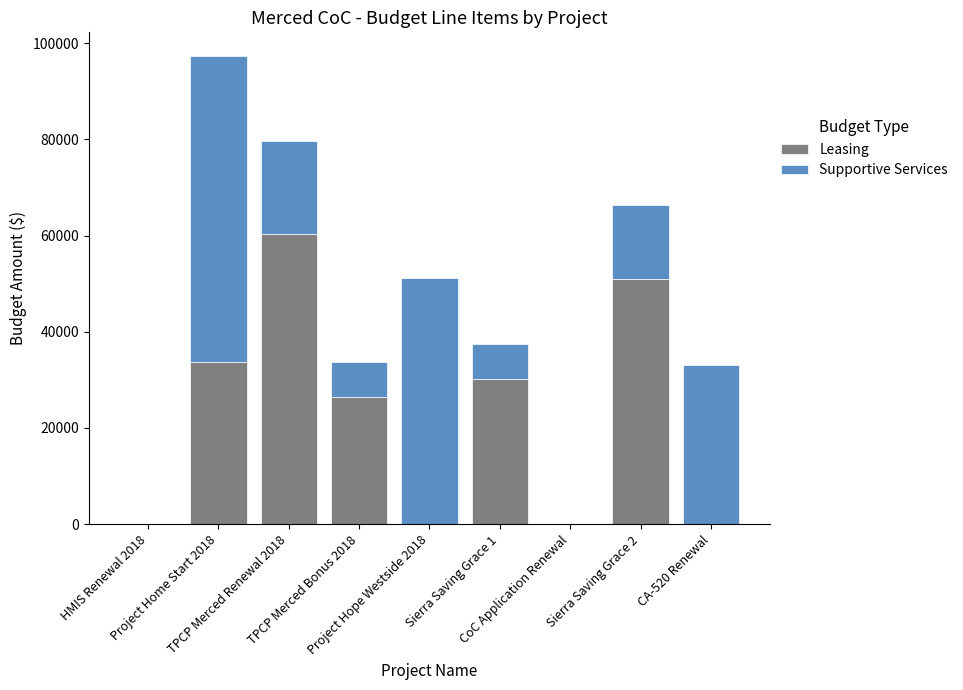

What is the maximum value for Leasing?

60317